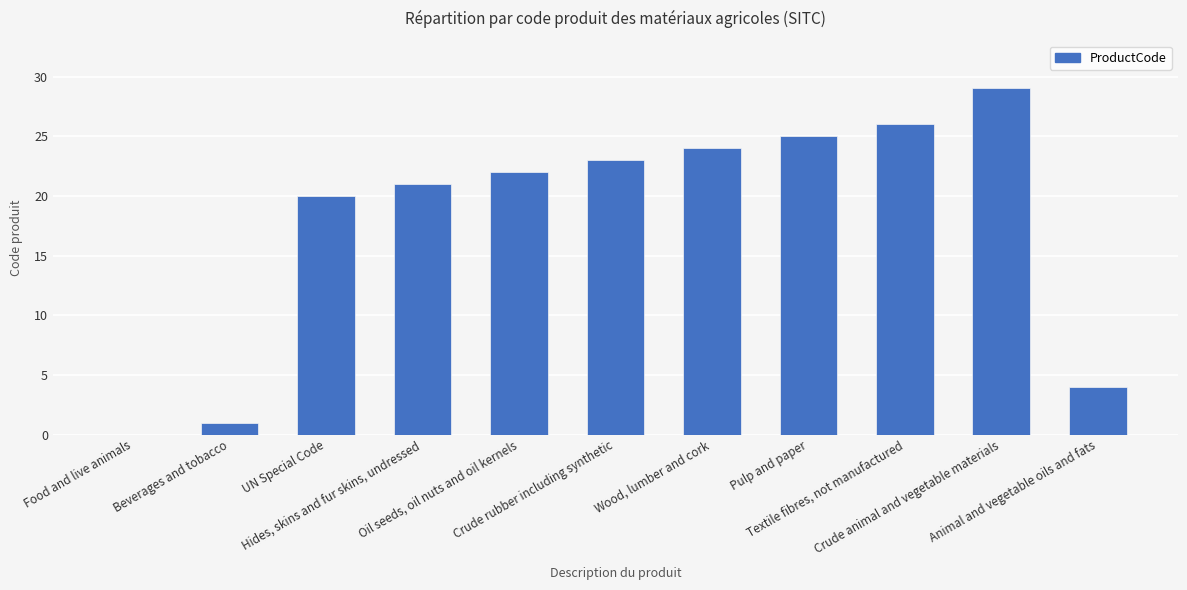

What is the ratio of the value at Pulp and paper to the value at Textile fibres, not manufactured?

1.0